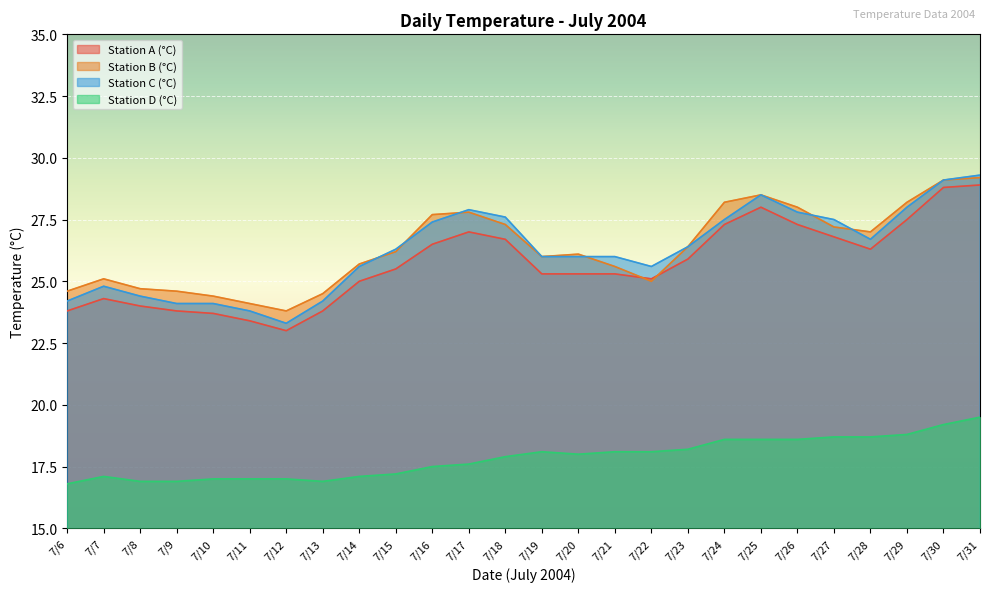

True or false: Station B (°C) has a value of 9.0 at 7/12.

False